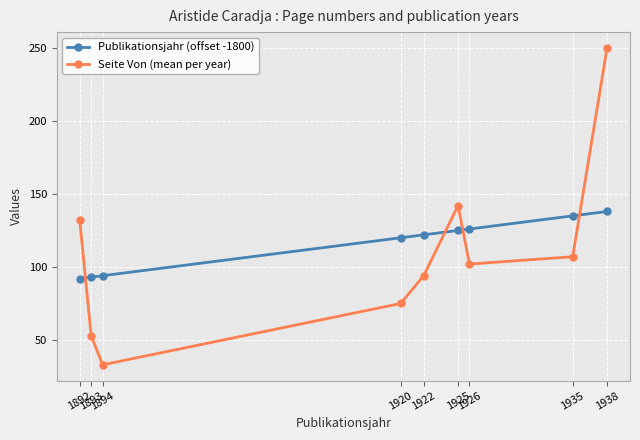

True or false: Seite Von (mean per year) and Publikationsjahr (offset -1800) intersect in this chart.

True